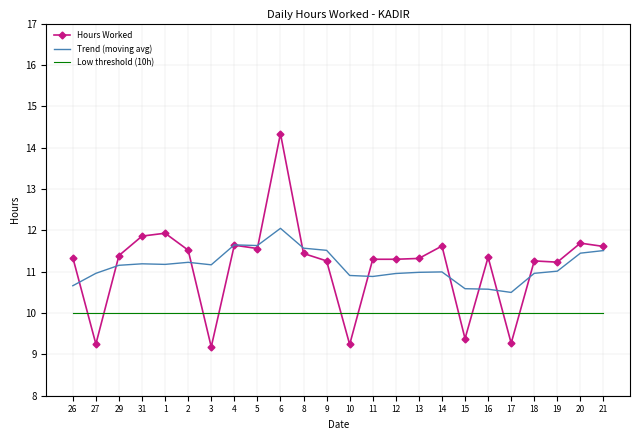

What is the spread (max minus min) of values at 21?

1.6